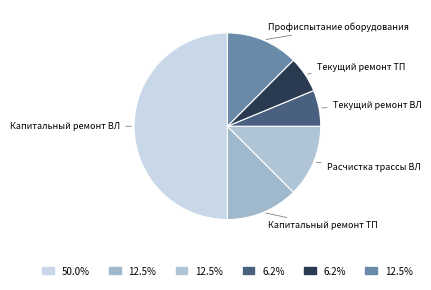

How many slices are in this pie chart?

6